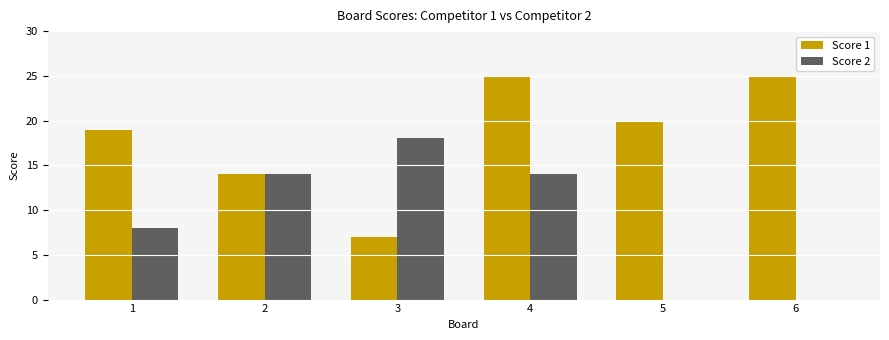

Reading right to left, list all the values displayed in this chart.

Score 1: 25	20	25	7	14	19
Score 2: 0	0	14	18	14	8